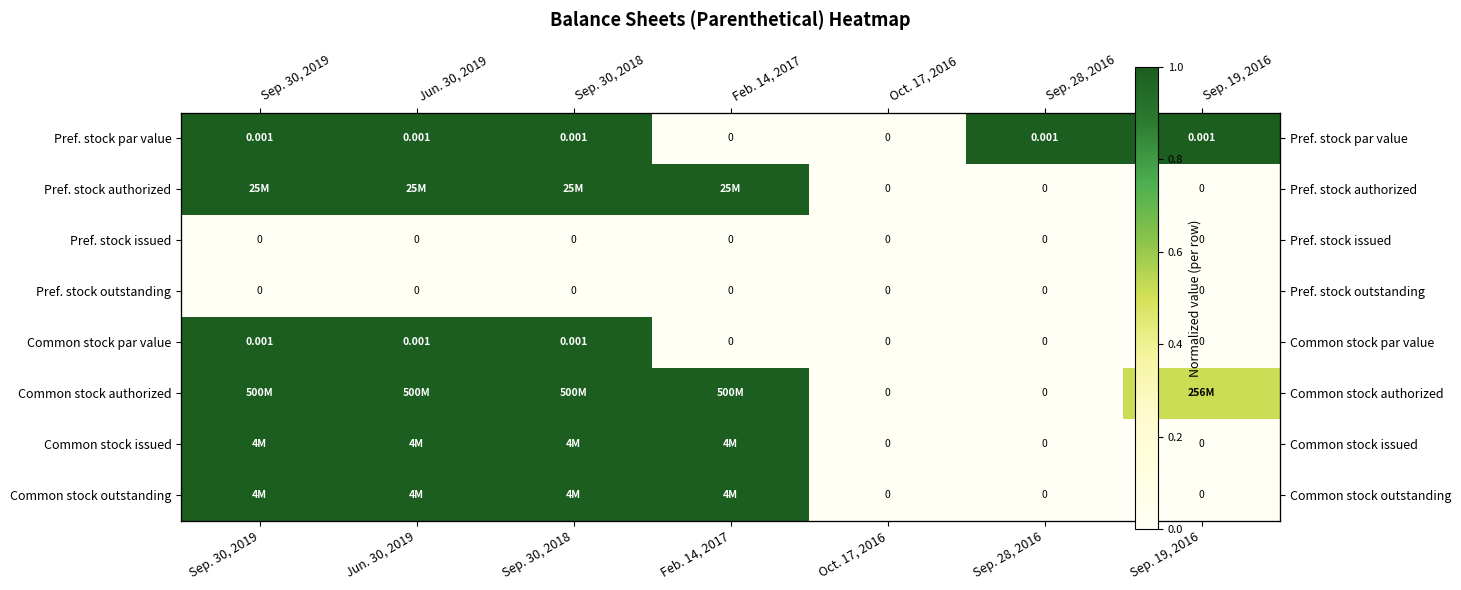

At which label is Pref. stock authorized closest to 0?

Oct. 17, 2016